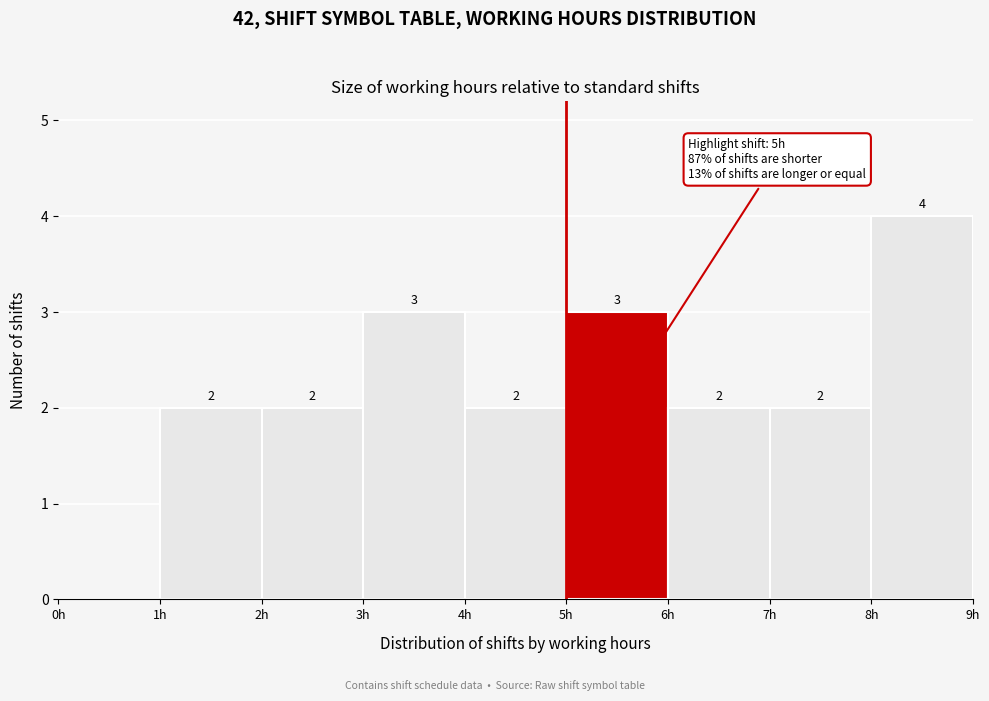

Over which range of the x-axis is the bar tallest?

8 to 9